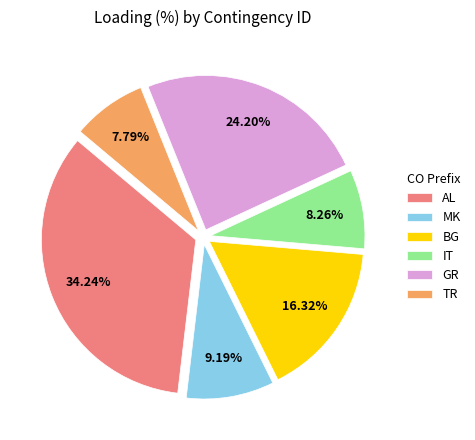

Is there any slice that represents more than half of the pie?

No